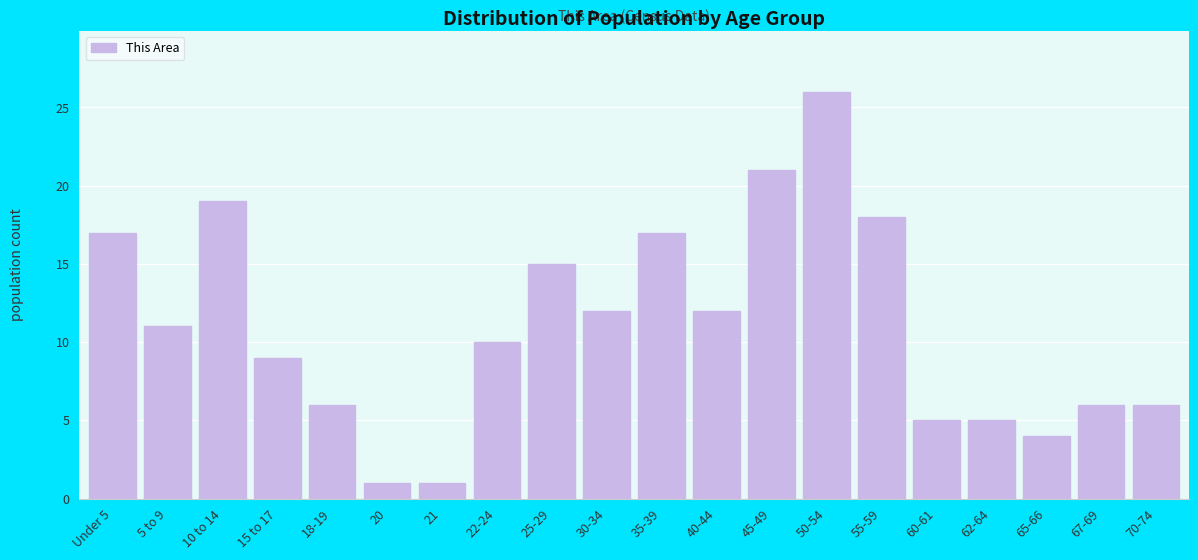

Reading left to right, what are all the values shown in this chart?

17	11	19	9	6	1	1	10	15	12	17	12	21	26	18	5	5	4	6	6